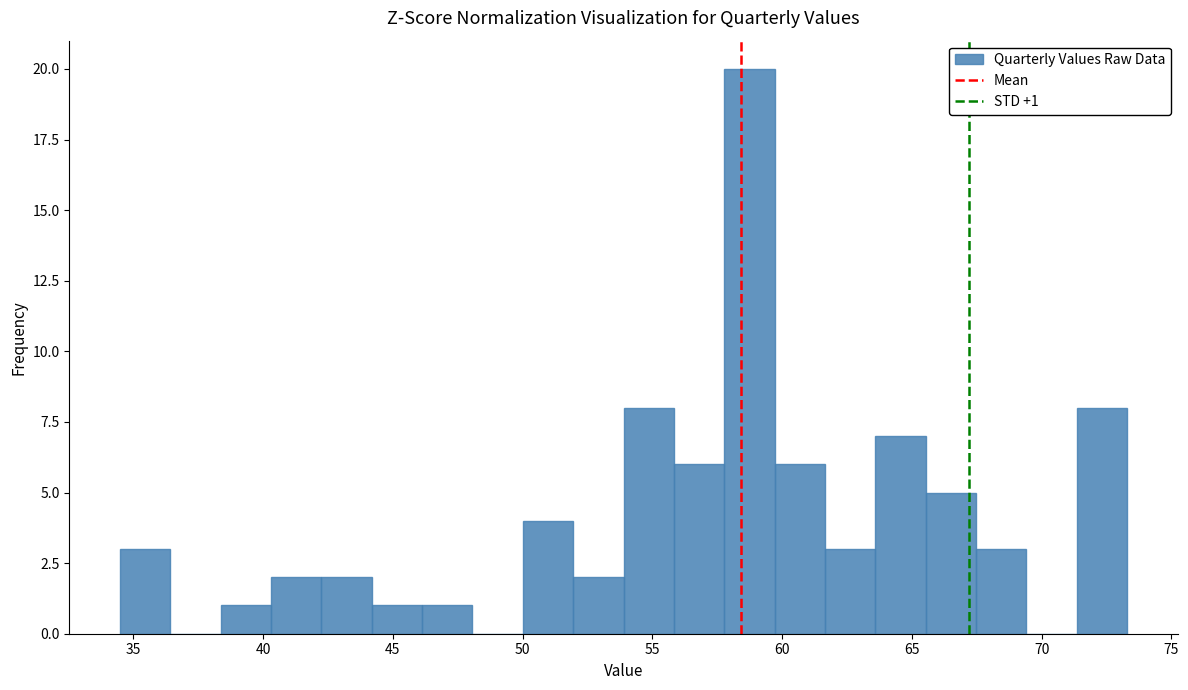

Read against the x-axis, roughly where is the centre of the tallest bar?

58.5